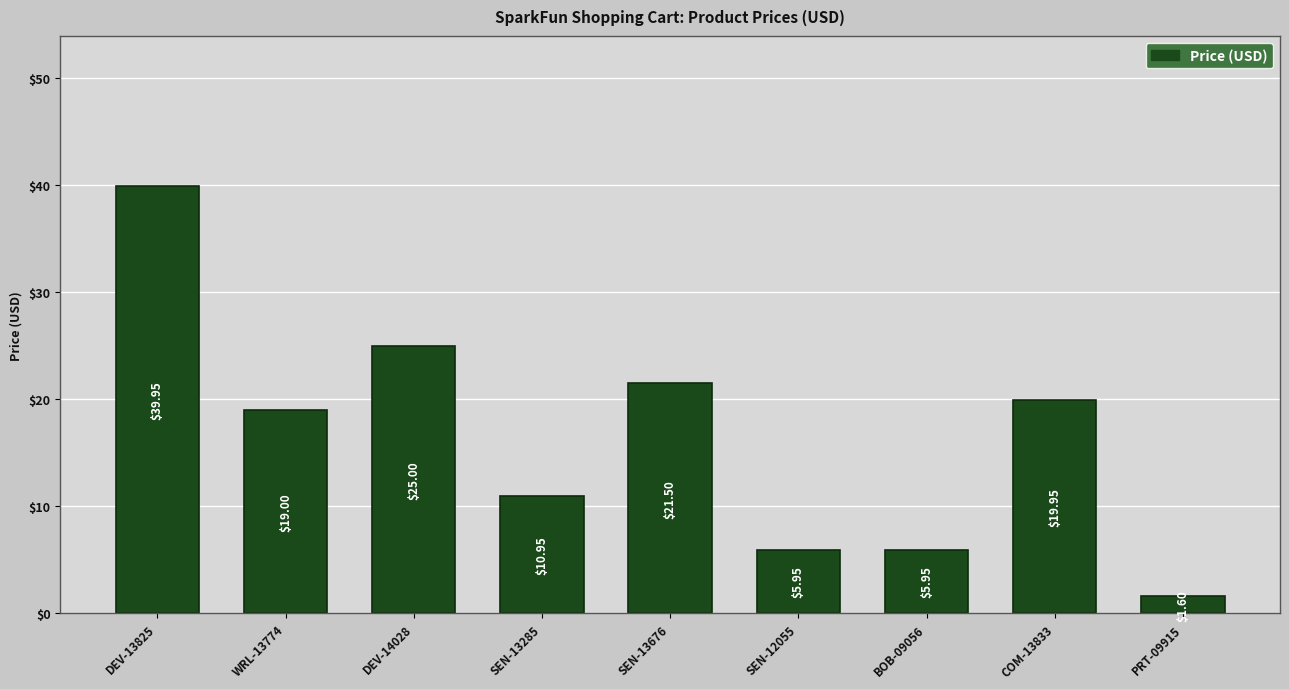

What is the difference between the maximum and second lowest values?

34.0